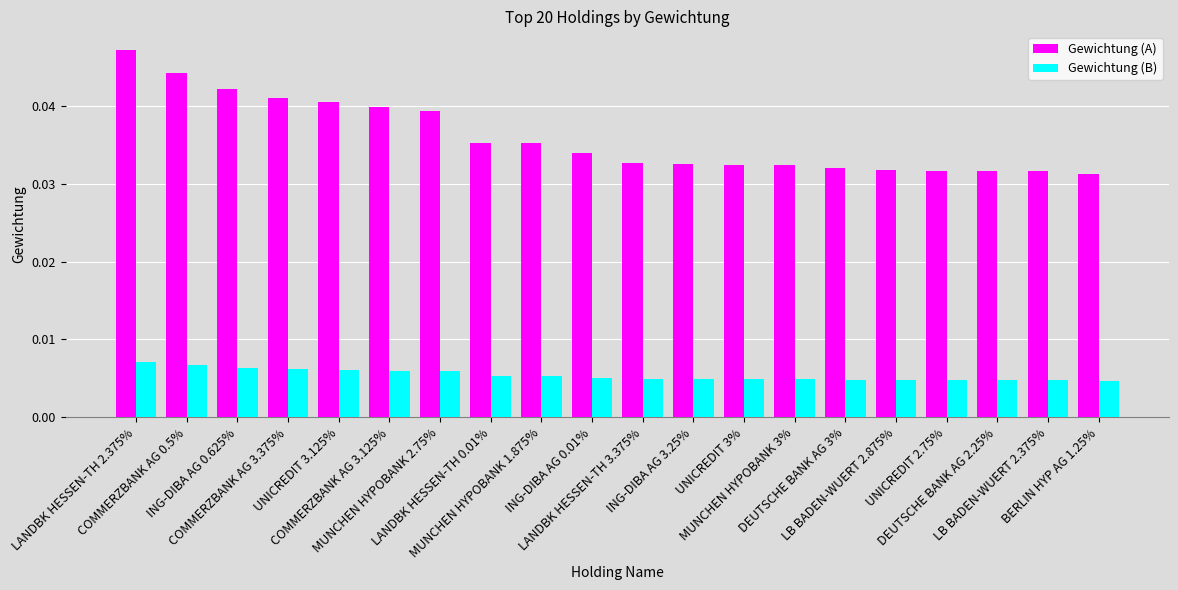

What are all the series names shown in the legend?

Gewichtung (A), Gewichtung (B)